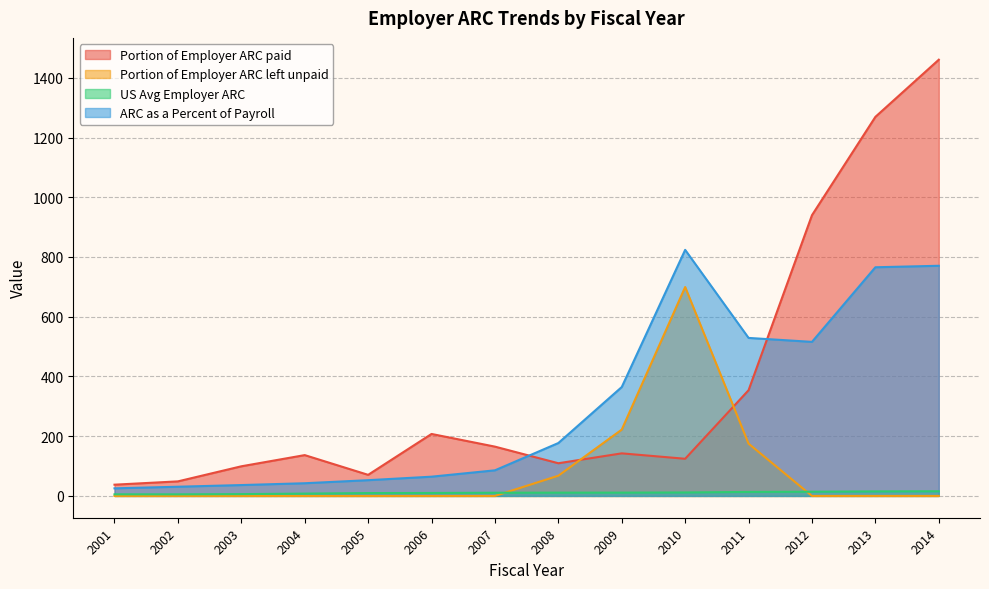

Is it true that US Avg Employer ARC equals 2.3 at 2009?

False